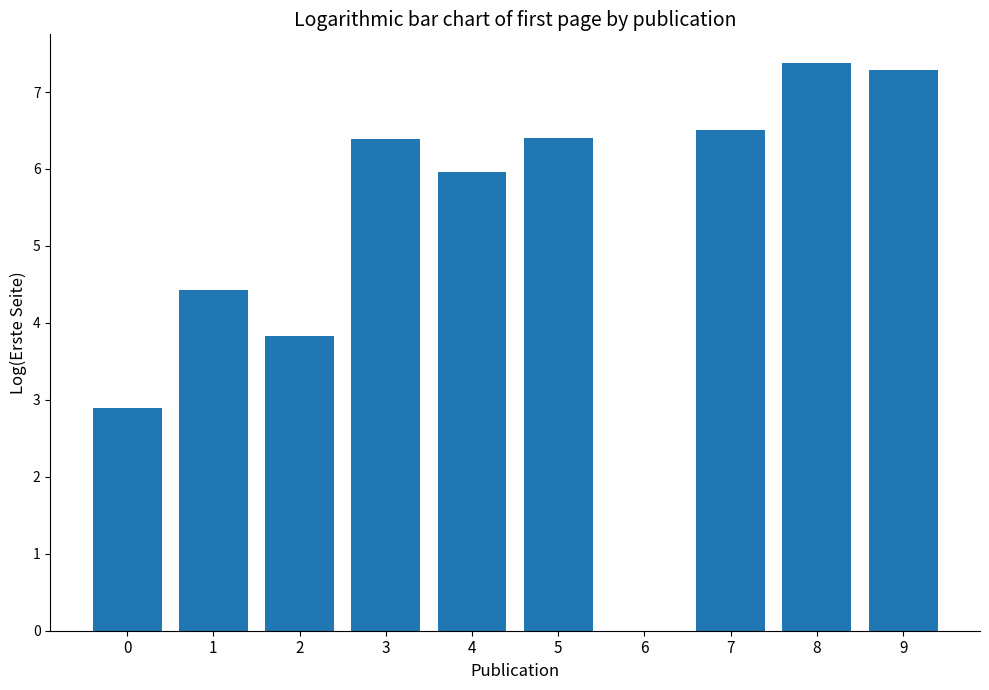

How many positive values are there?

9